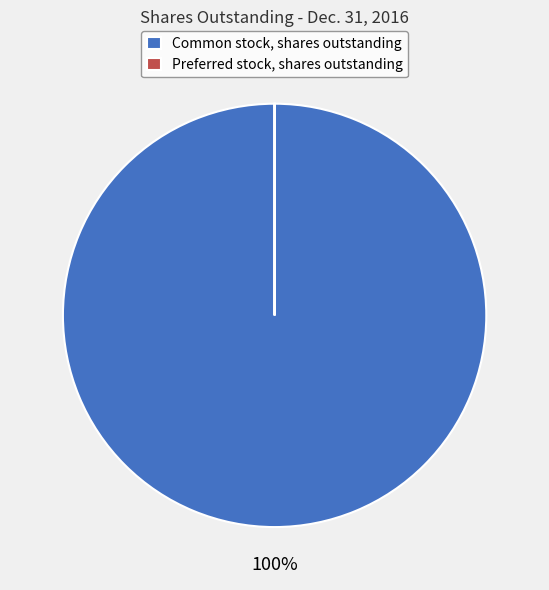

True or false: Common stock, shares outstanding accounts for 100% of the total.

True